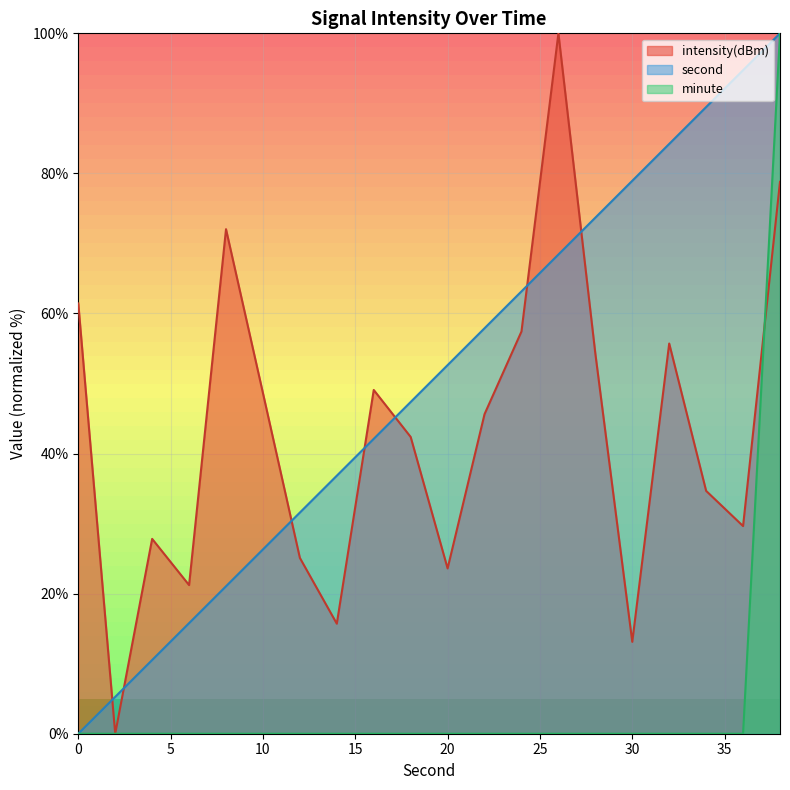

The value of second at 4 is 17.1. True or false?

False